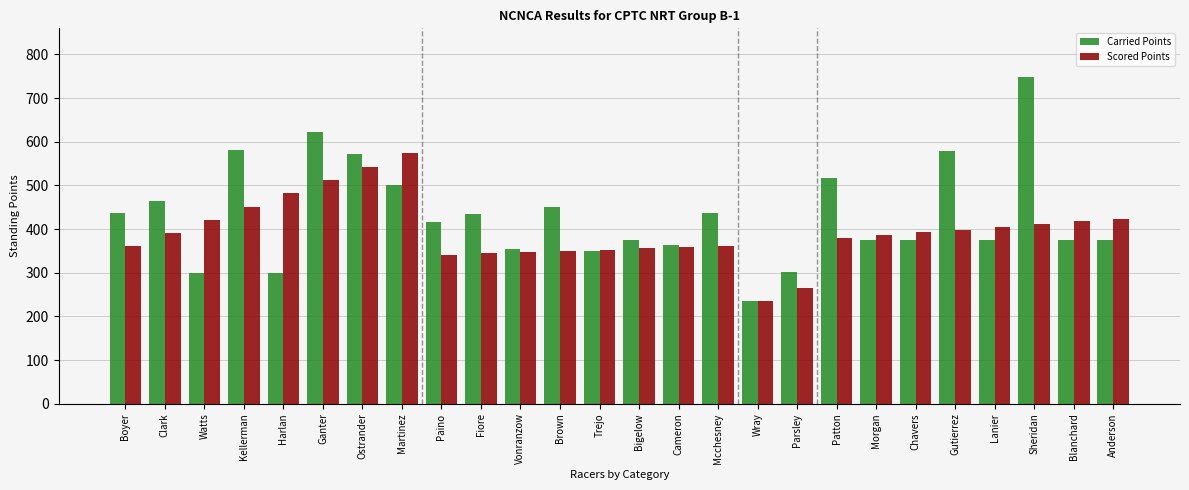

What is the difference between the maximum and minimum values in the Scored Points series?

338.1